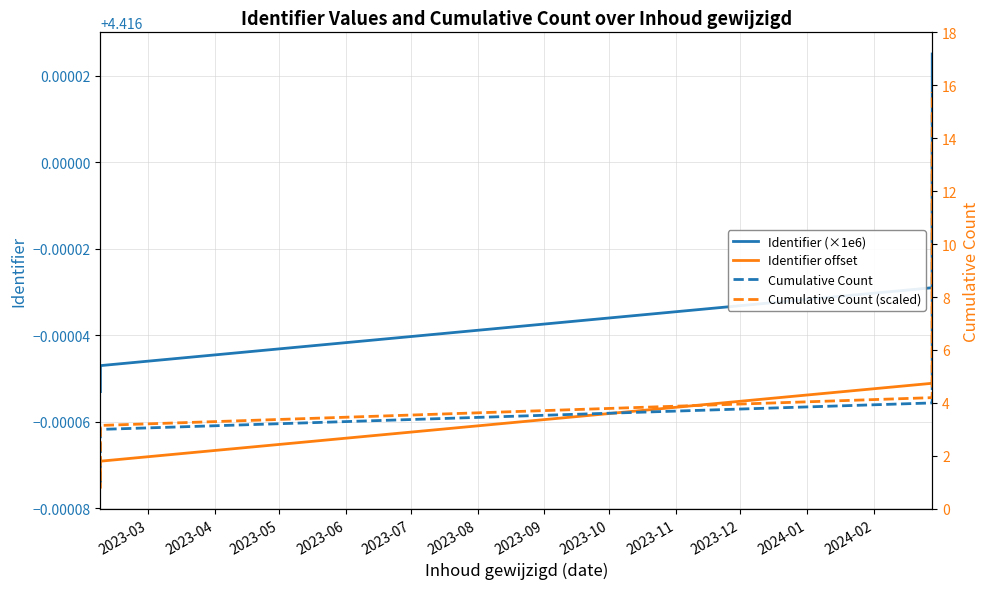

What is the label of the 10th point from the left?

2023-12